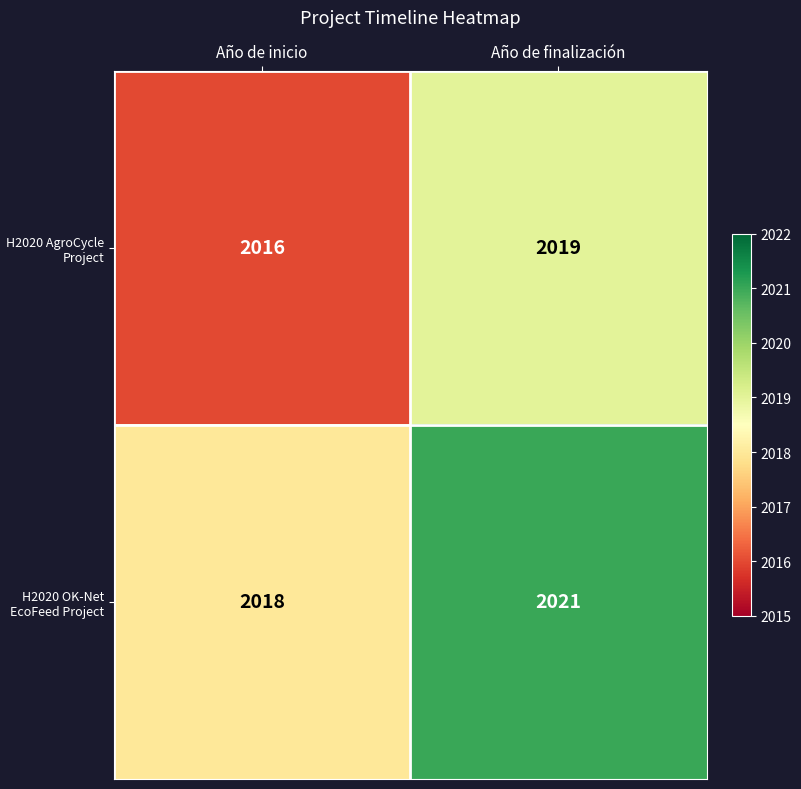

Read the H2020 AgroCycle Project value at Año de finalización.

2019